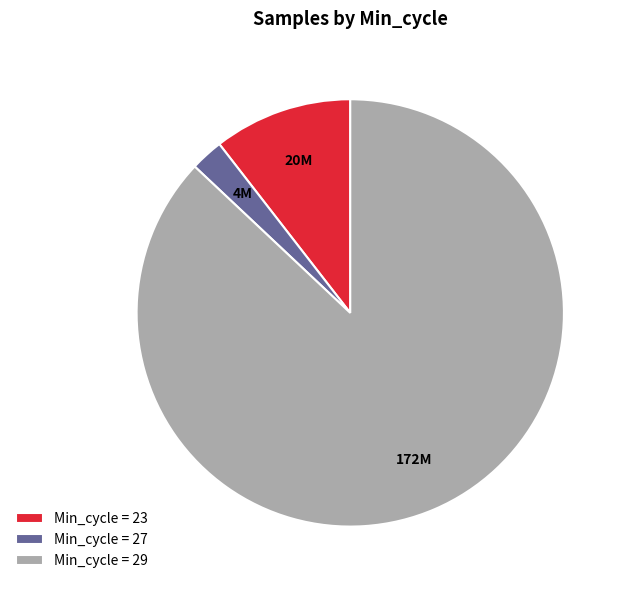

Combined, do Min_cycle = 29 and Min_cycle = 23 account for over 50%?

Yes